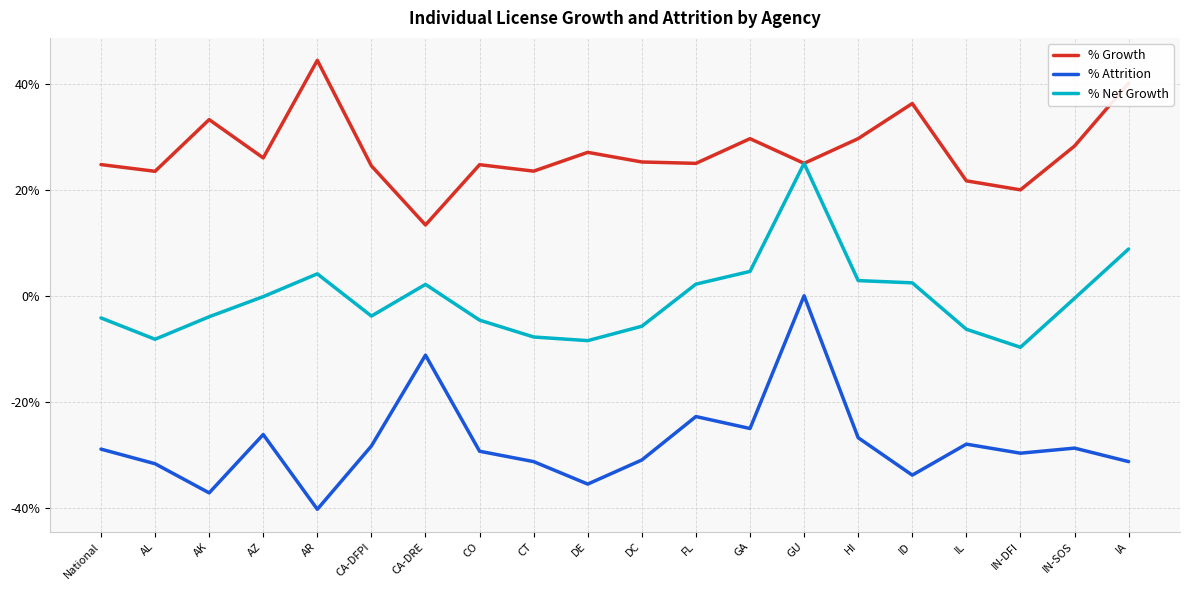

Does the chart display data point markers on the line(s)?

No